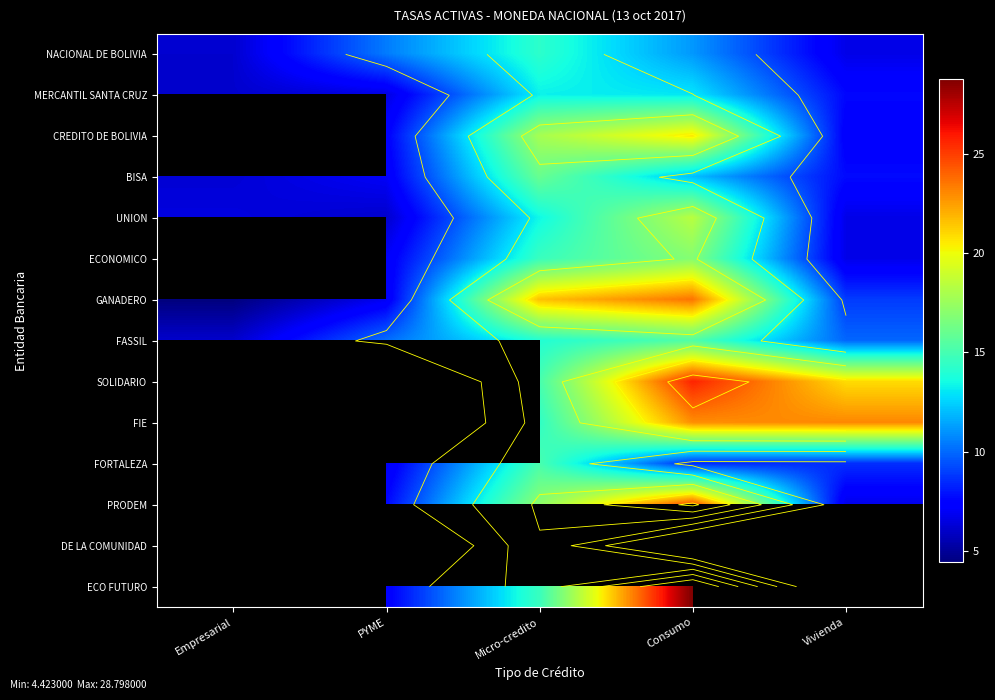

How many categories are shown in the chart?

5